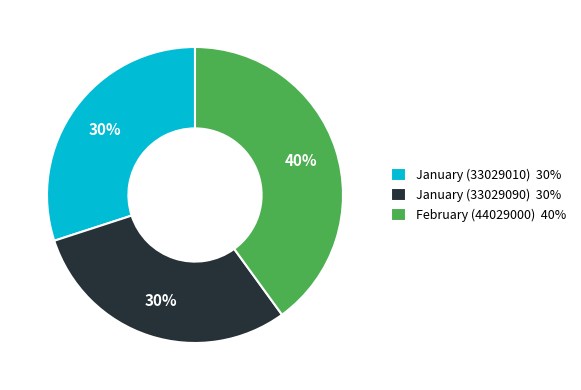

Between January (33029010) and February (44029000), which is larger?

February (44029000)